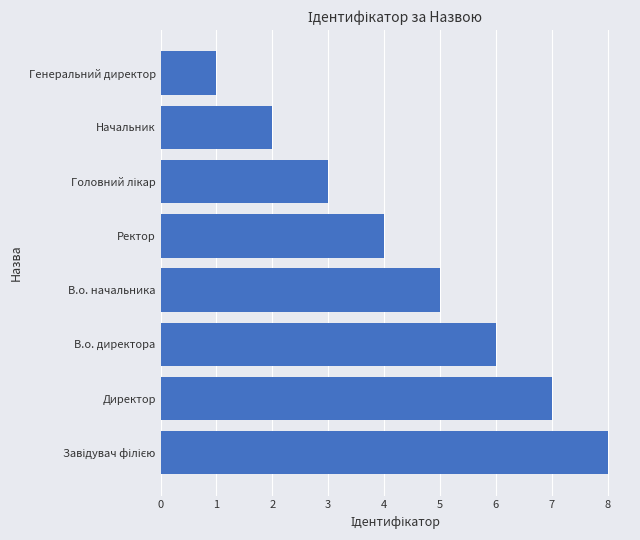

Approximately how many times larger is the value at Начальник compared to В.о. директора?

0.3